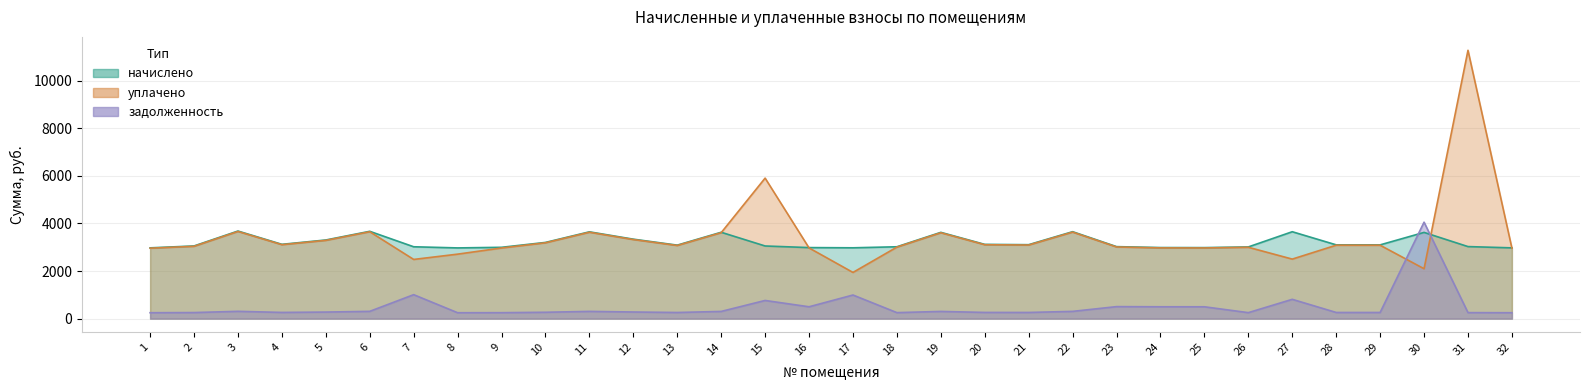

Reading left to right, what are all the values shown in this chart?

задолженность: 1=247.7	2=254.3	3=306.5	4=260.0	5=275.2	6=305.6	7=1006.0	8=247.5	9=249.6	10=266.7	11=303.8	12=278.1	13=257.2	14=302.3	15=762.7	16=497.3	17=991.5	18=251.5	19=302.0	20=259.8	21=258.8	22=304.2	23=503.9	24=497.5	25=497.1	26=250.9	27=810.4	28=258.2	29=258.1	30=4050.0	31=252.2	32=247.7
начислено: 1=2972.3	2=3052.0	3=3678.4	4=3120.4	5=3302.5	6=3667.0	7=3017.9	8=2970.0	9=2995.1	10=3200.0	11=3645.2	12=3336.7	13=3086.2	14=3627.1	15=3051.2	16=2983.7	17=2974.6	18=3017.9	19=3623.6	20=3118.1	21=3105.5	22=3651.0	23=3023.5	24=2984.8	25=2982.5	26=3011.0	27=3649.8	28=3098.6	29=3097.6	30=3621.4	31=3025.8	32=2972.3
уплачено: 1=2957.9	2=3037.2	3=3660.6	4=3105.3	5=3286.6	6=3649.2	7=2485.7	8=2708.2	9=2966.1	10=3184.6	11=3627.6	12=3320.6	13=3071.2	14=3609.6	15=5901.2	16=2969.3	17=1939.9	18=3003.3	19=3606.1	20=3103.0	21=3090.5	22=3633.4	23=3008.9	24=2970.3	25=2968.1	26=2996.5	27=2500.0	28=3083.7	29=3082.6	30=2095.0	31=11270.3	32=2957.9